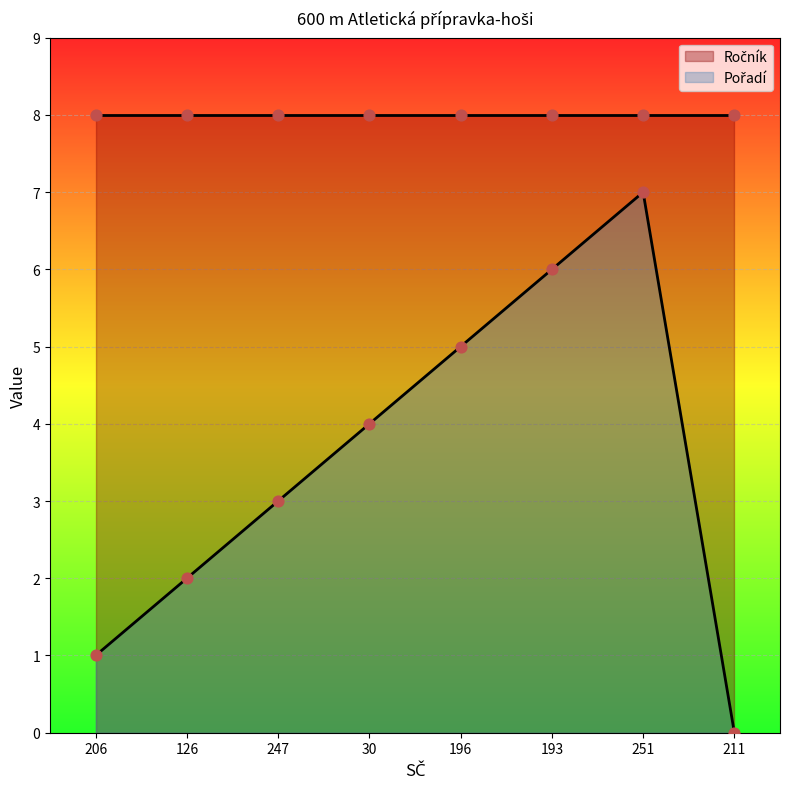

Between 30 and 211, which is larger?

30